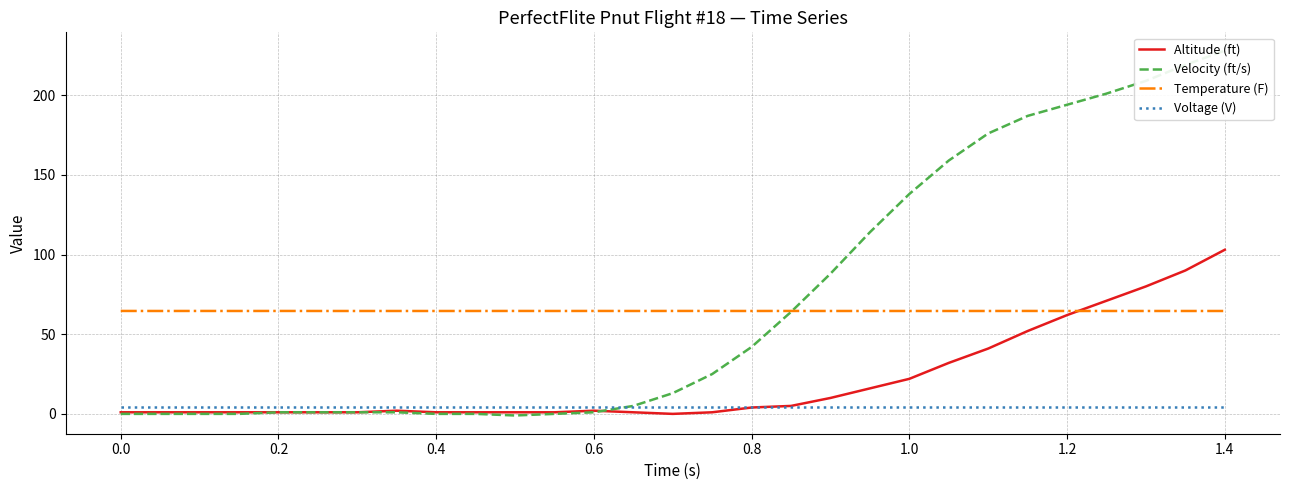

True or false: Temperature (F) and Voltage (V) intersect in this chart.

False